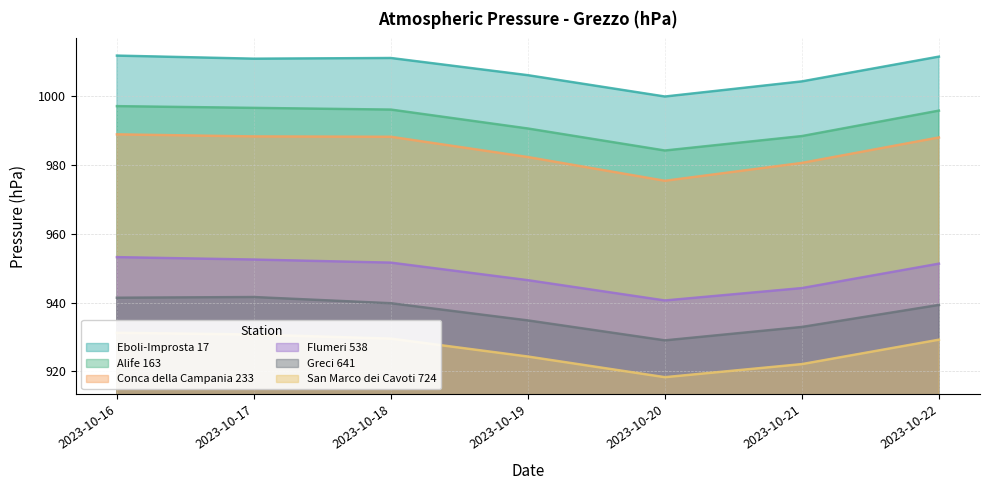

What are all the series names shown in the legend?

Alife 163, Conca della Campania 233, Eboli-Improsta 17, Flumeri 538, Greci 641, San Marco dei Cavoti 724